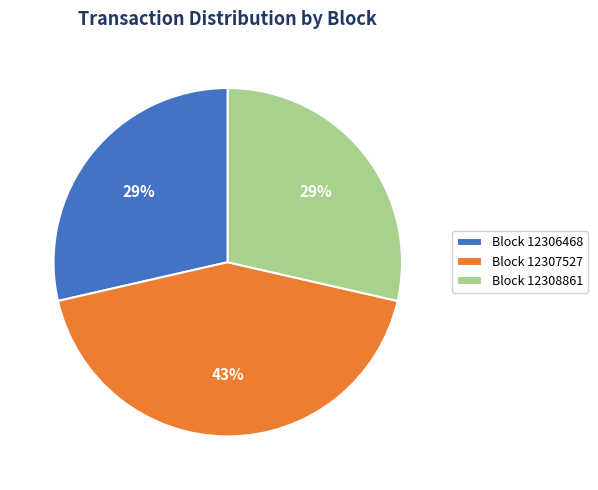

What percentage is the Block 12306468 slice, to the nearest percent?

29%